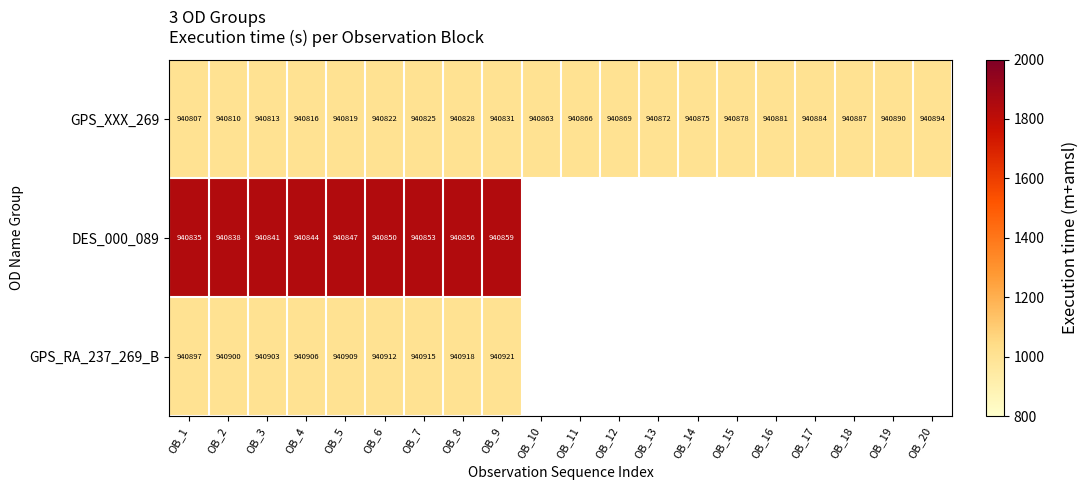

True or false: GPS_RA_237_269_B has a value of 1683.9 at OB_7.

False